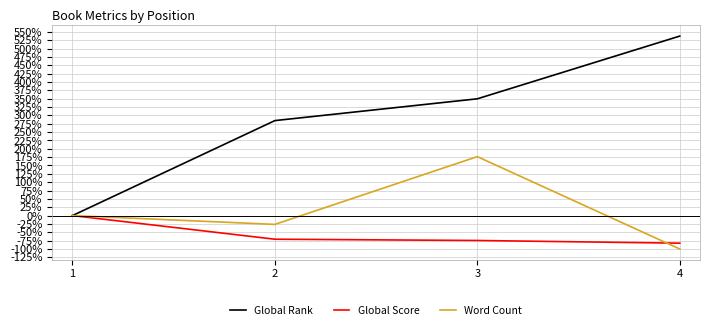

Is the value of Global Rank at 2 greater than the value of Global Score at 3?

Yes